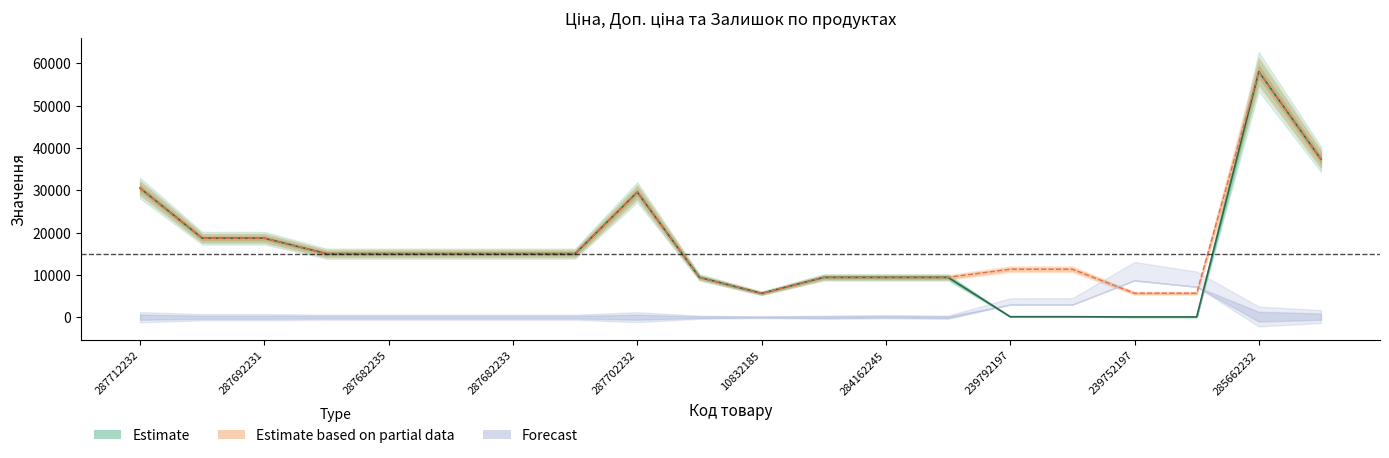

Which has a higher value, 287692231 or 239752196?

287692231